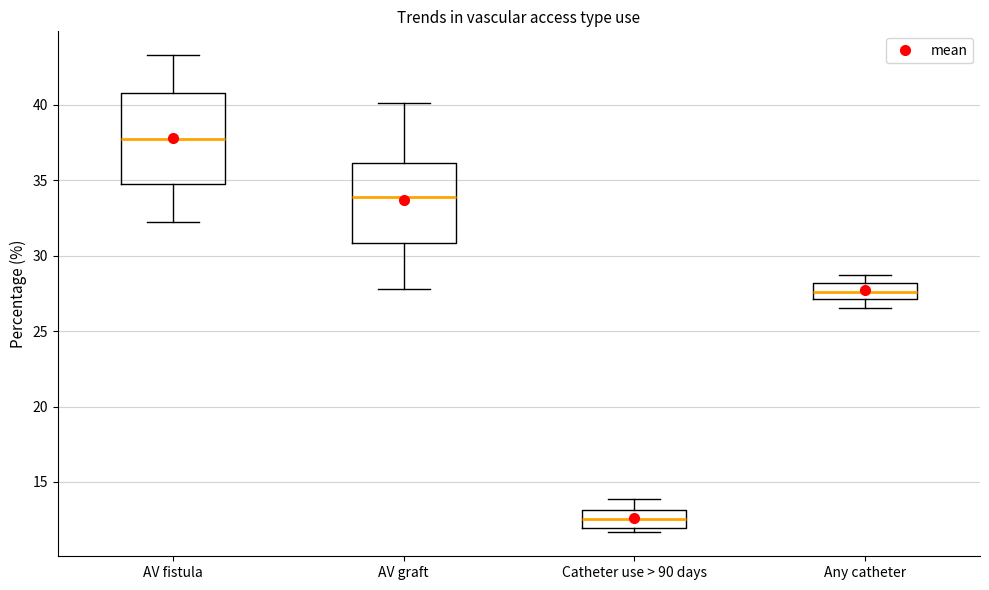

Comparing the boxes themselves (not the whiskers), which one is the tallest?

AV fistula